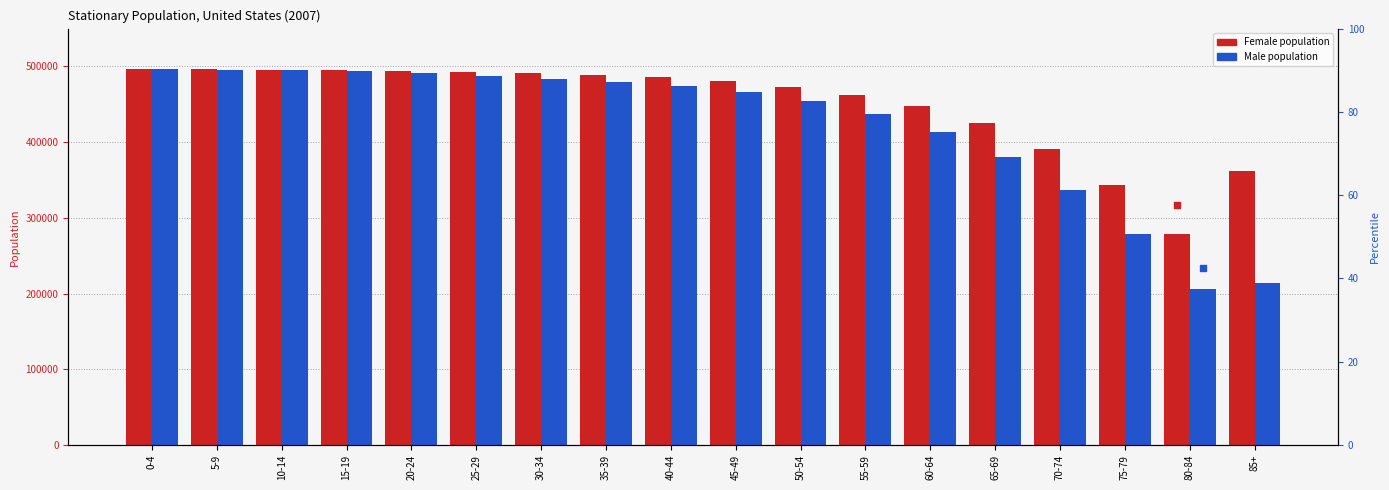

At how many categories does at least one series exceed 76887?

18